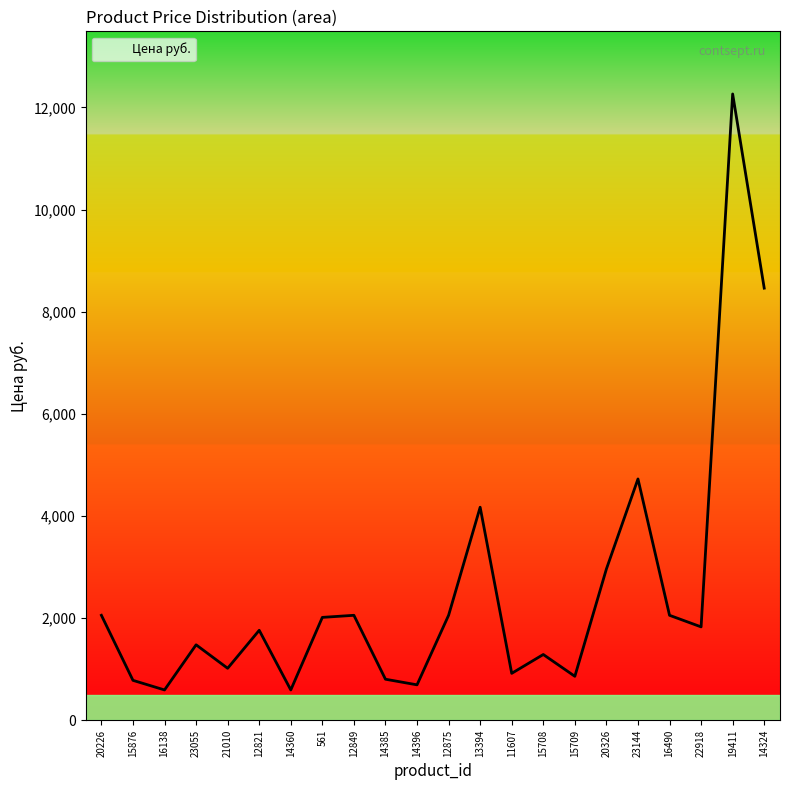

What is the sum of the values at 20326 and 22918?

4789.4